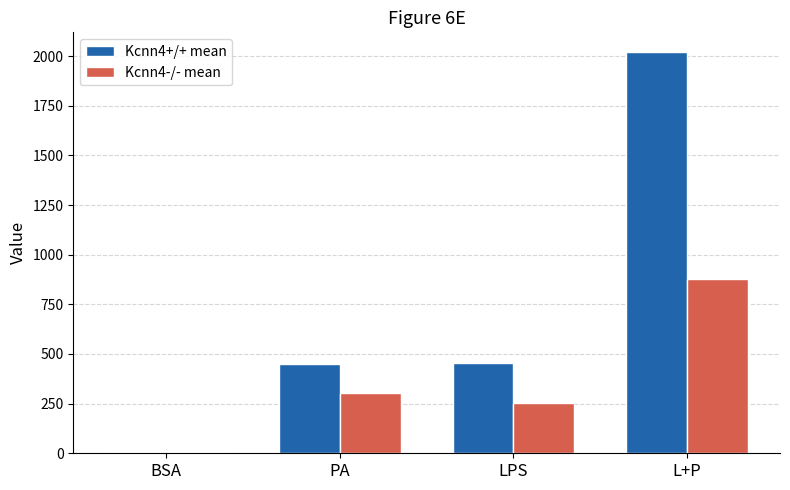

The Kcnn4+/+ mean series shows 4.2 at BSA. True or false?

True